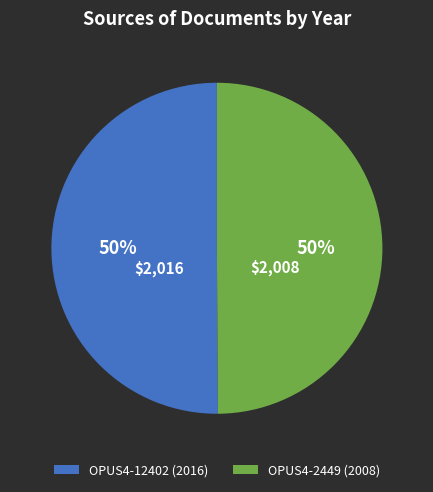

What percentage is the OPUS4-12402 (2016) slice, to the nearest percent?

50%